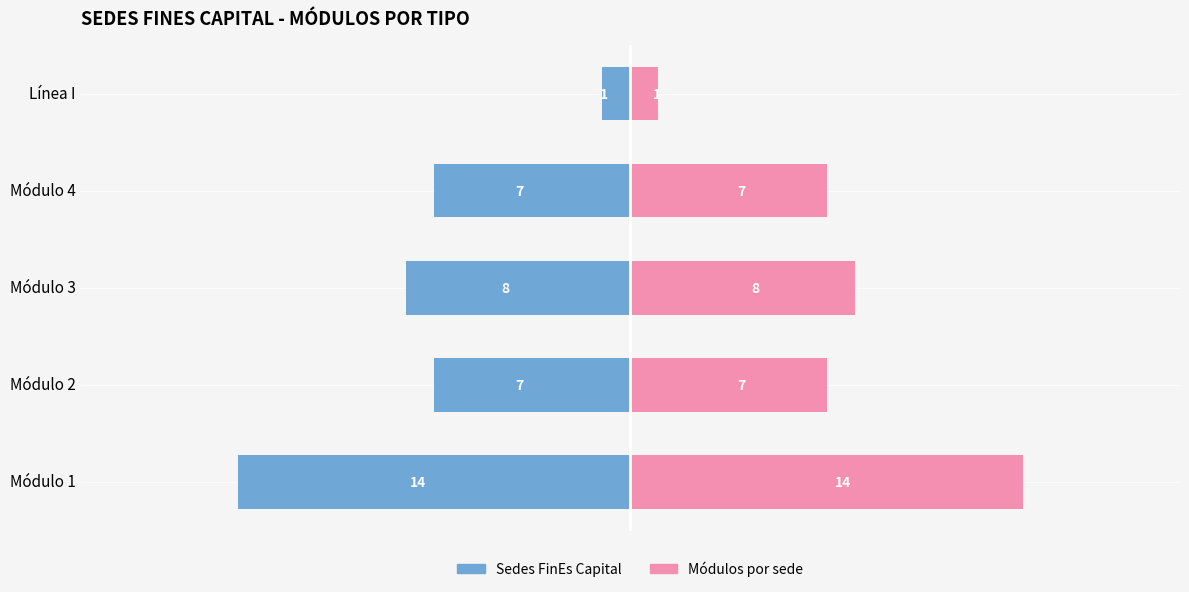

How many groups of bars are there?

5